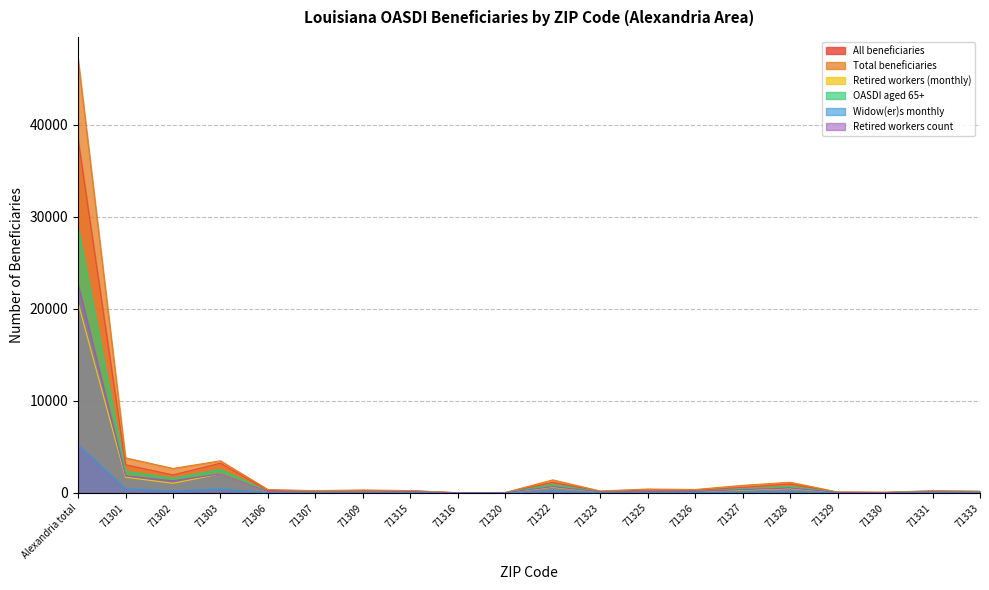

What is the difference between the highest and lowest values at 71325?

393